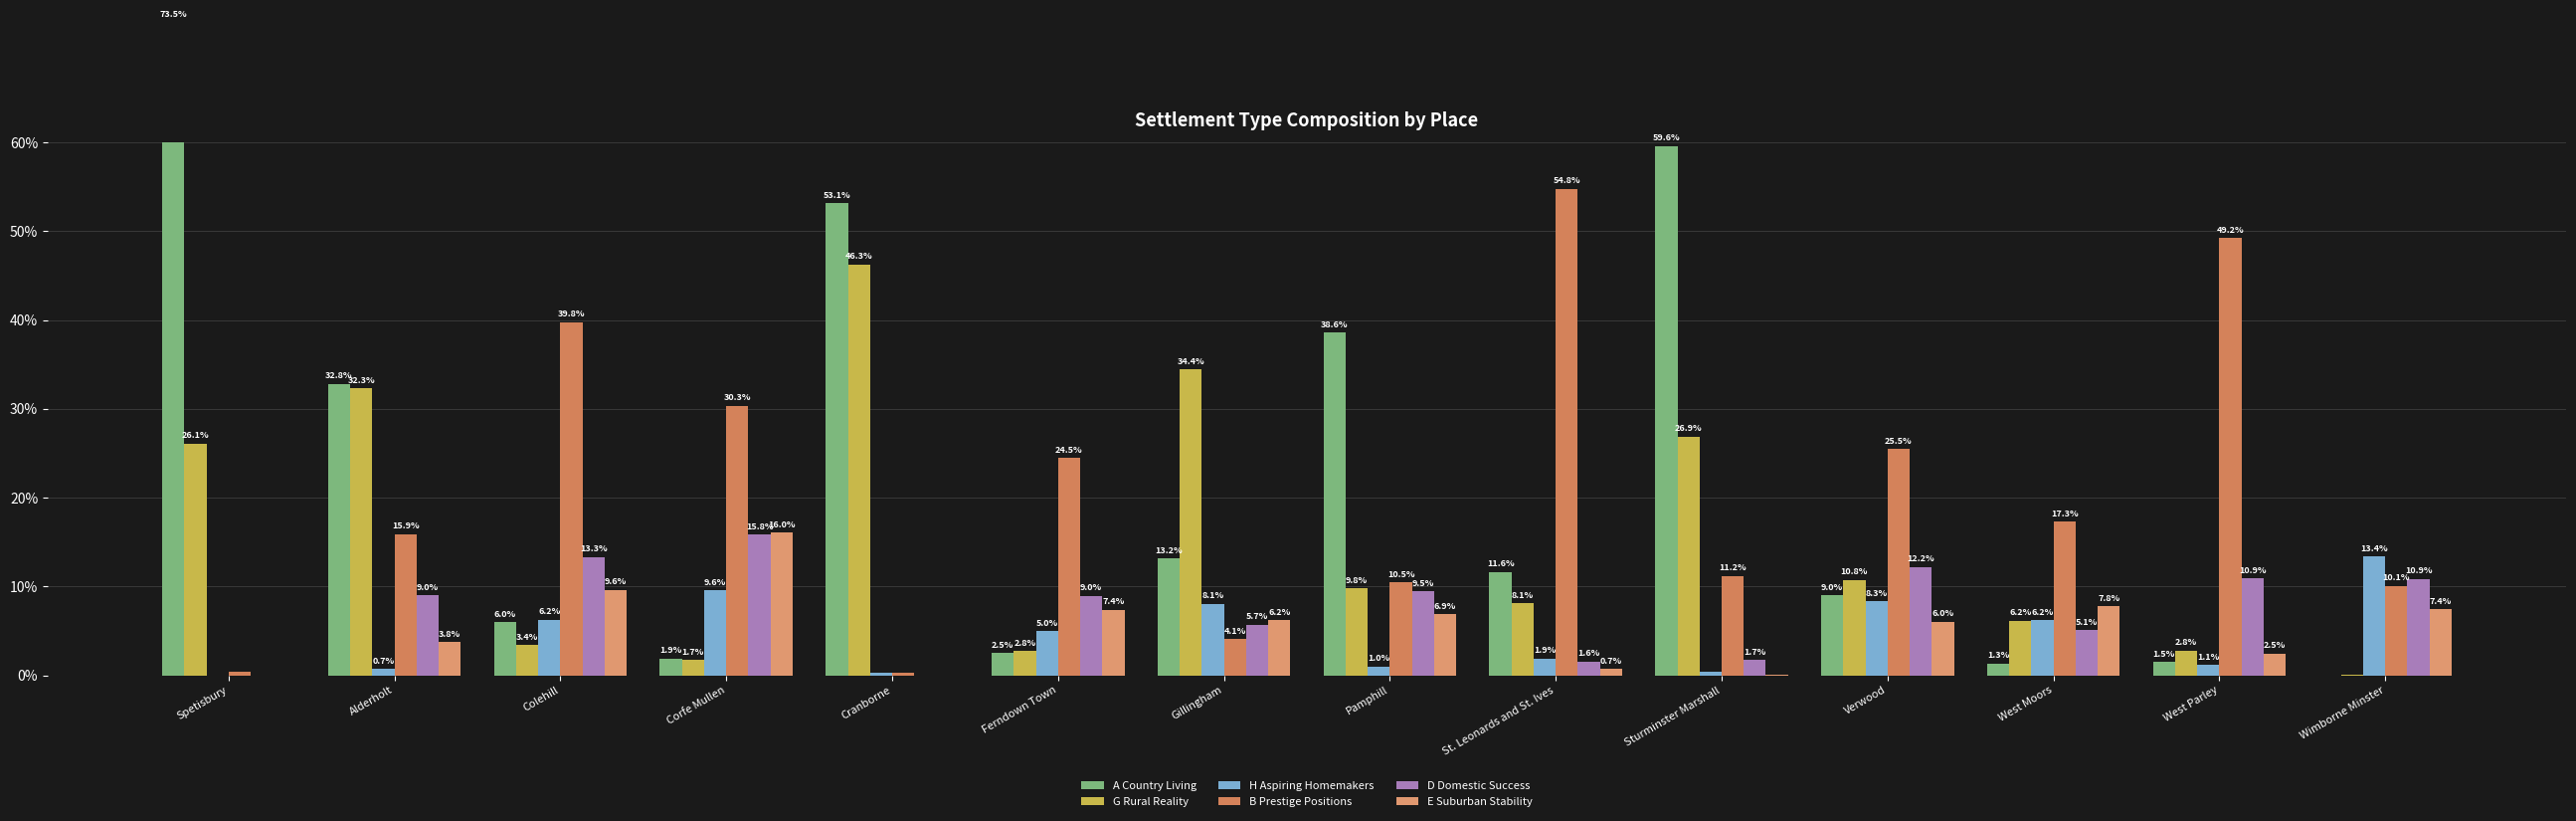

The E Suburban Stability series shows 7.8 at West Moors. True or false?

True